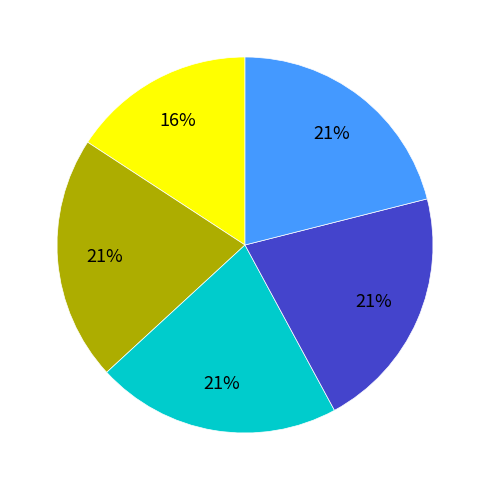

Is there a majority slice in this chart?

No